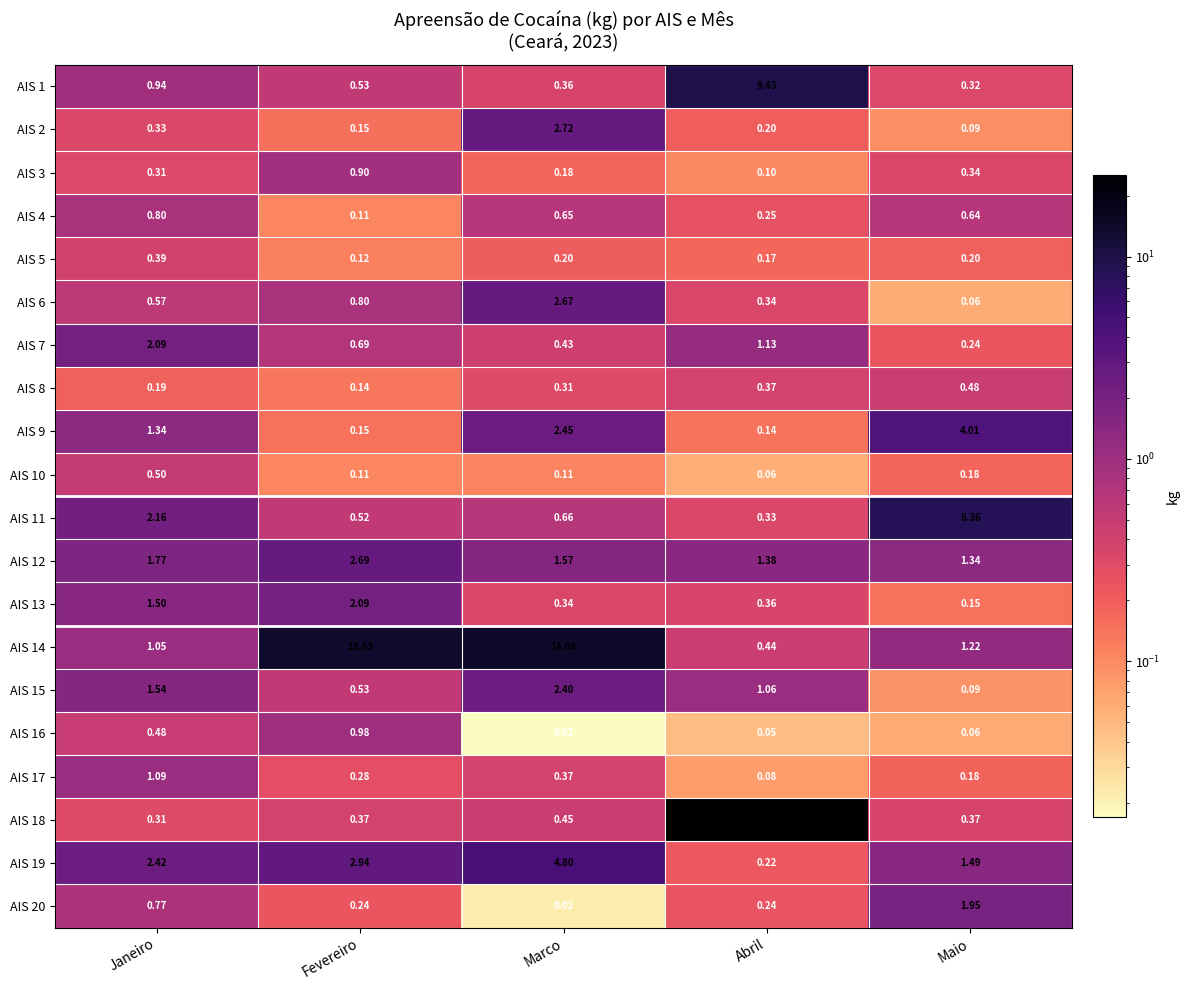

Where is AIS 19 nearest to the value 2?

Janeiro